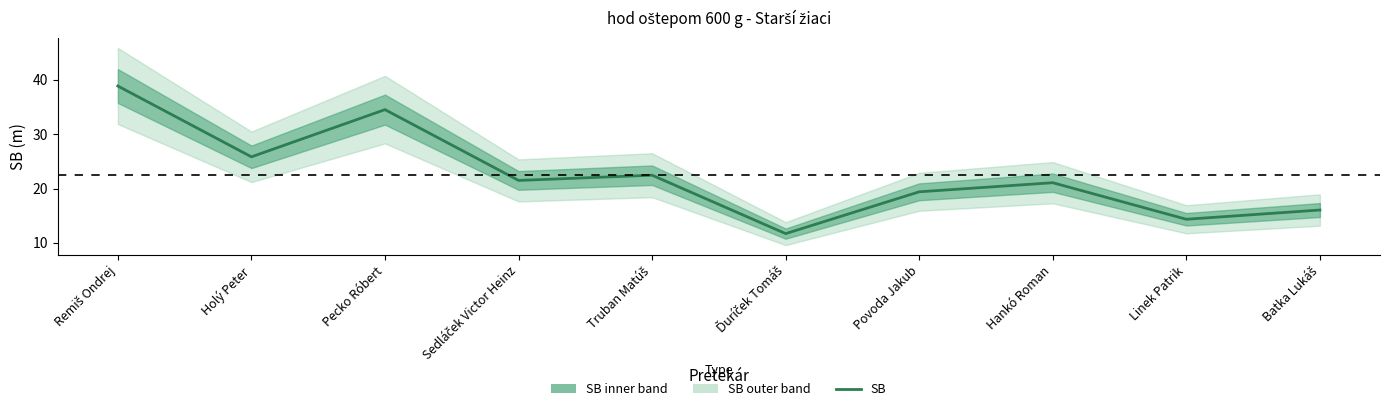

True or false: the data has more than 1 interior local peaks.

True